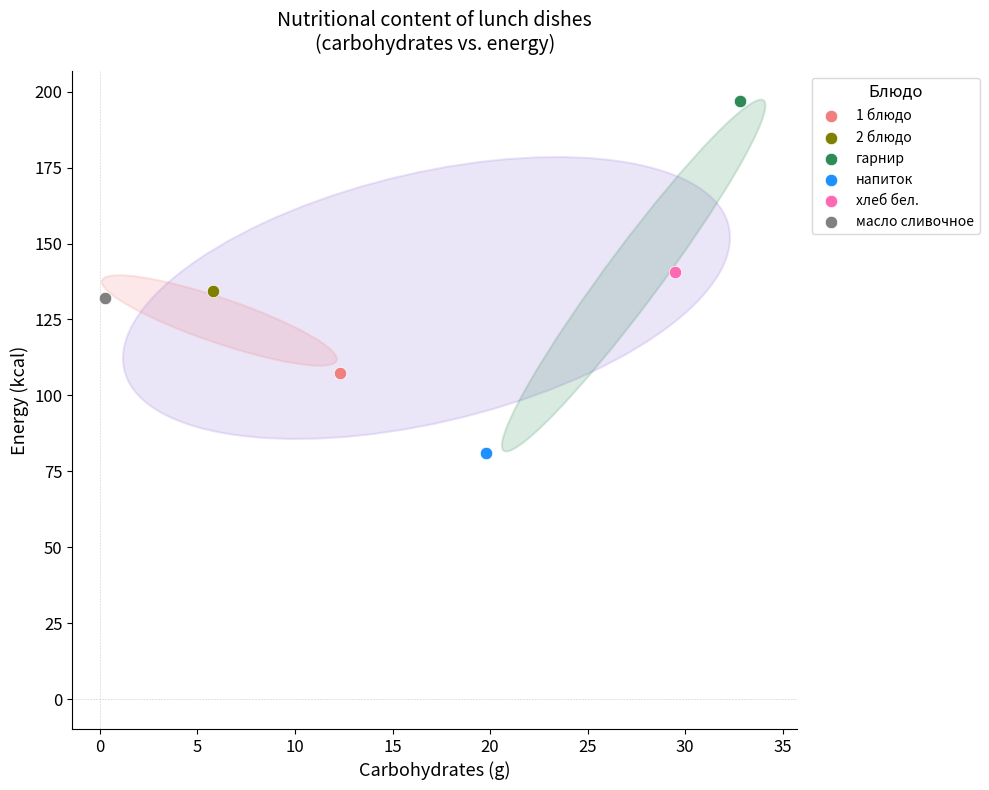

Which series contains the highest Y value?

гарнир